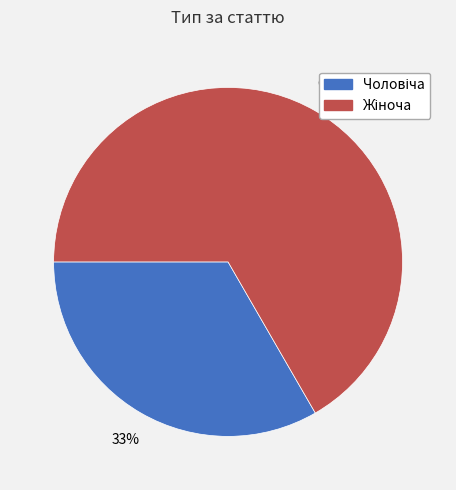

Is there a majority slice in this chart?

Yes